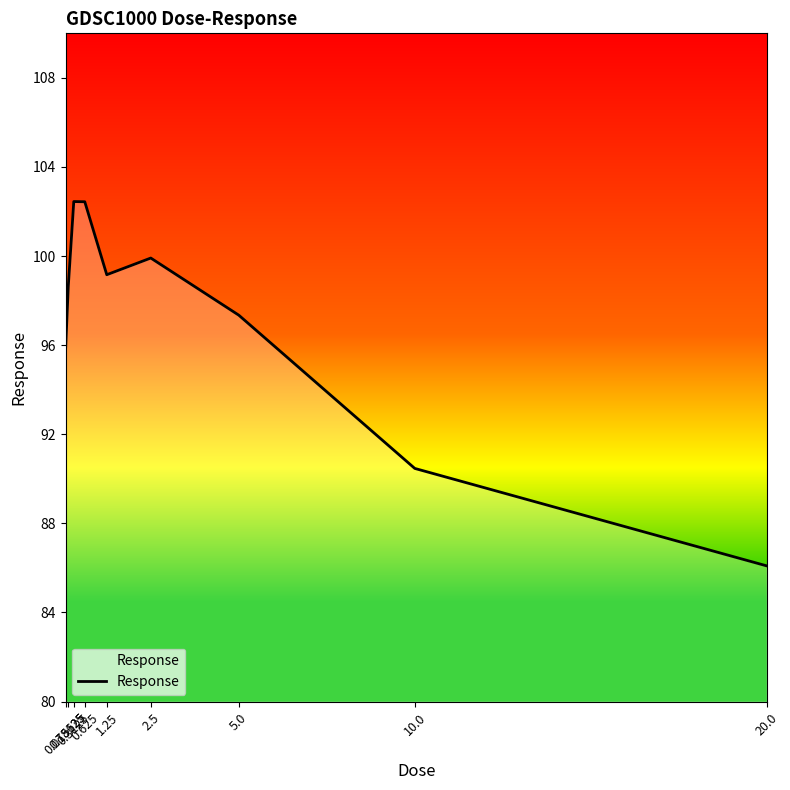

What is the minimum value shown in the chart?

86.1